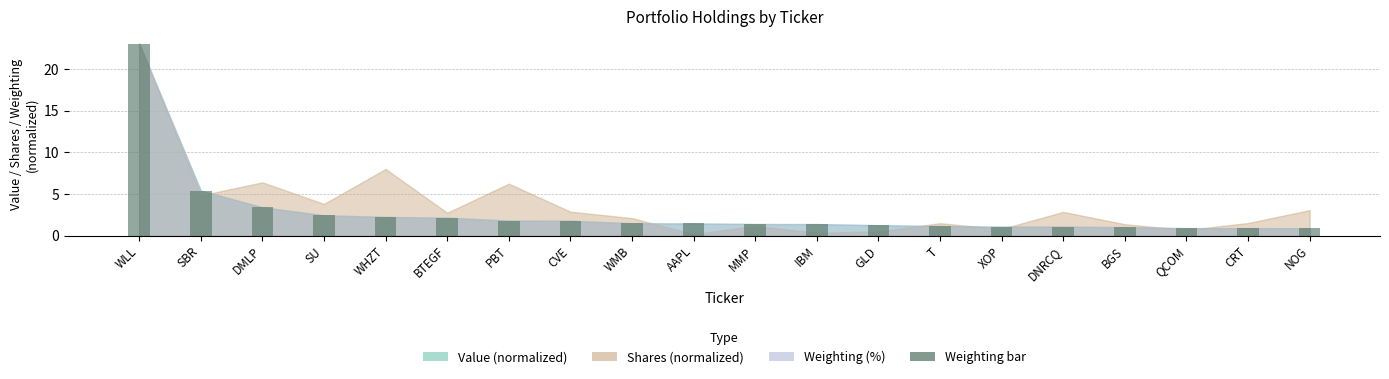

Read the value at SBR.

5.4